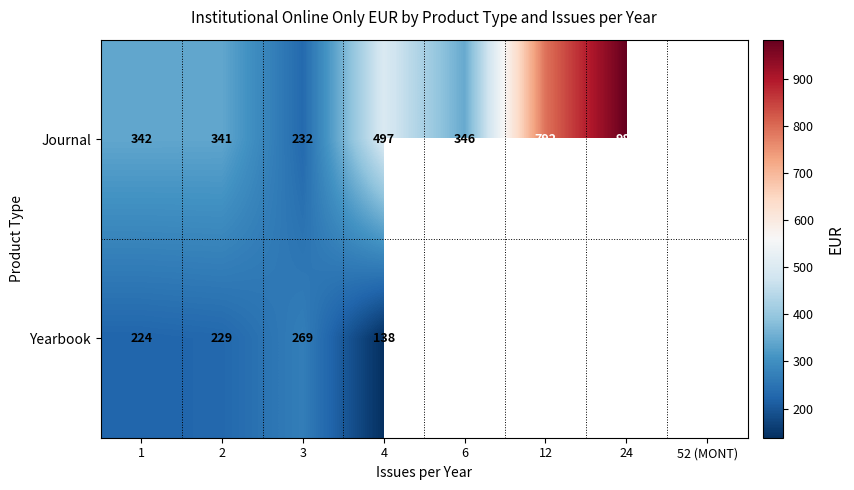

Is it true that Journal equals 342 at 1?

True